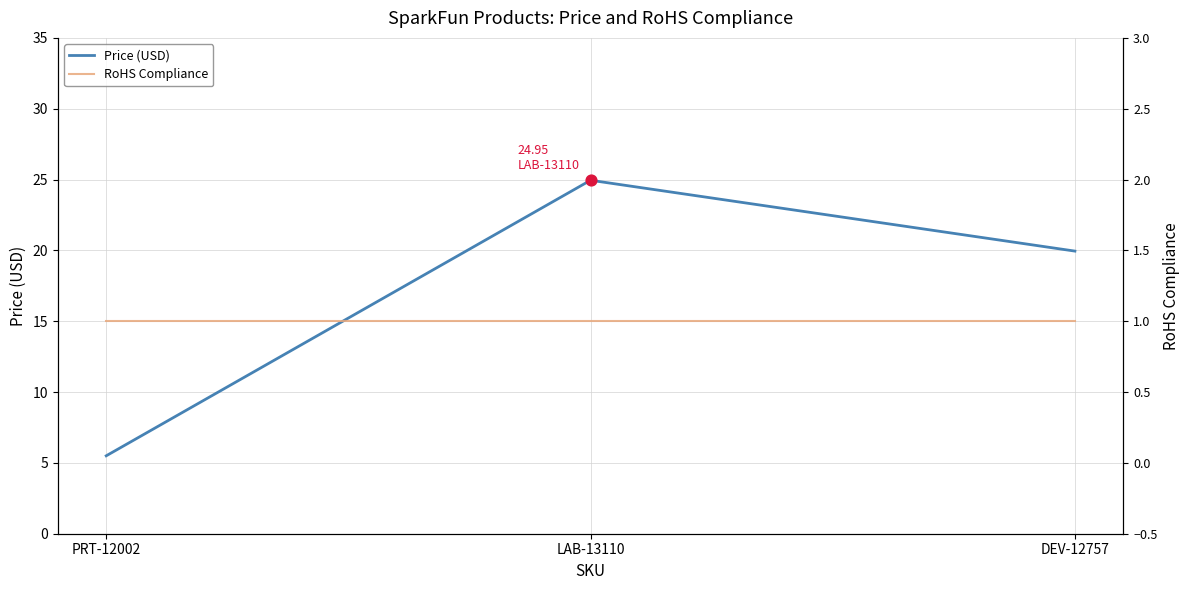

Which series reaches the maximum Y coordinate?

Price (USD)